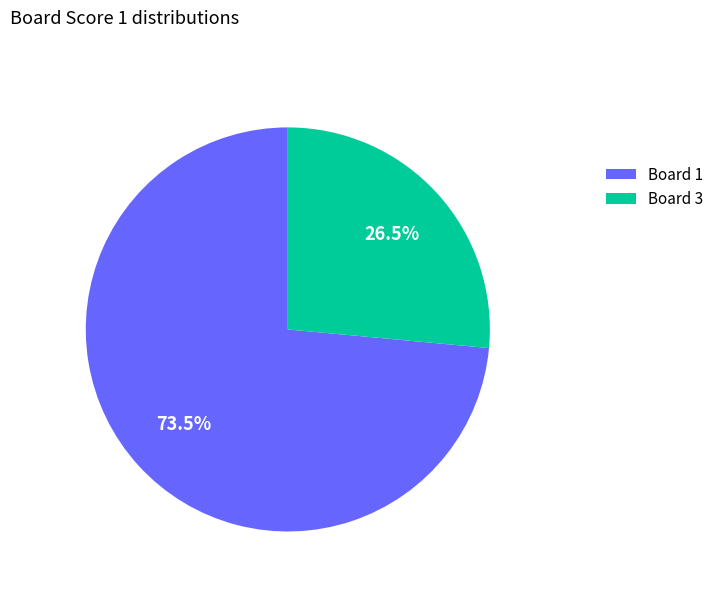

Combined, do Board 3 and Board 1 account for over 50%?

Yes